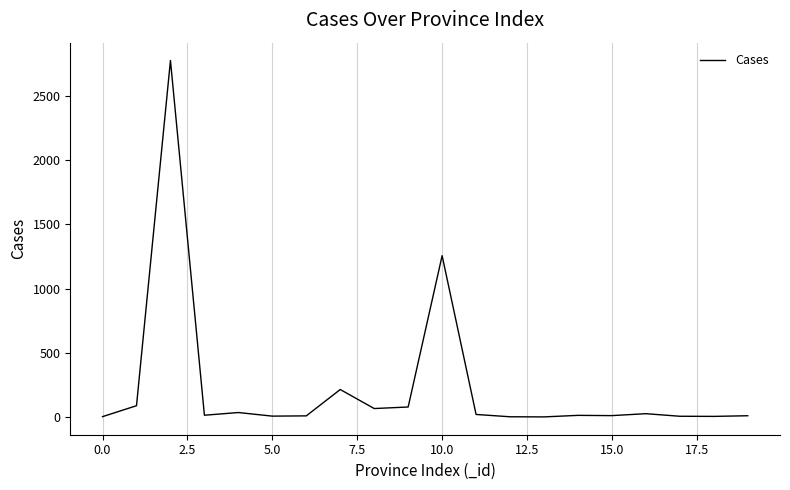

What is the maximum value shown in the chart?

2774